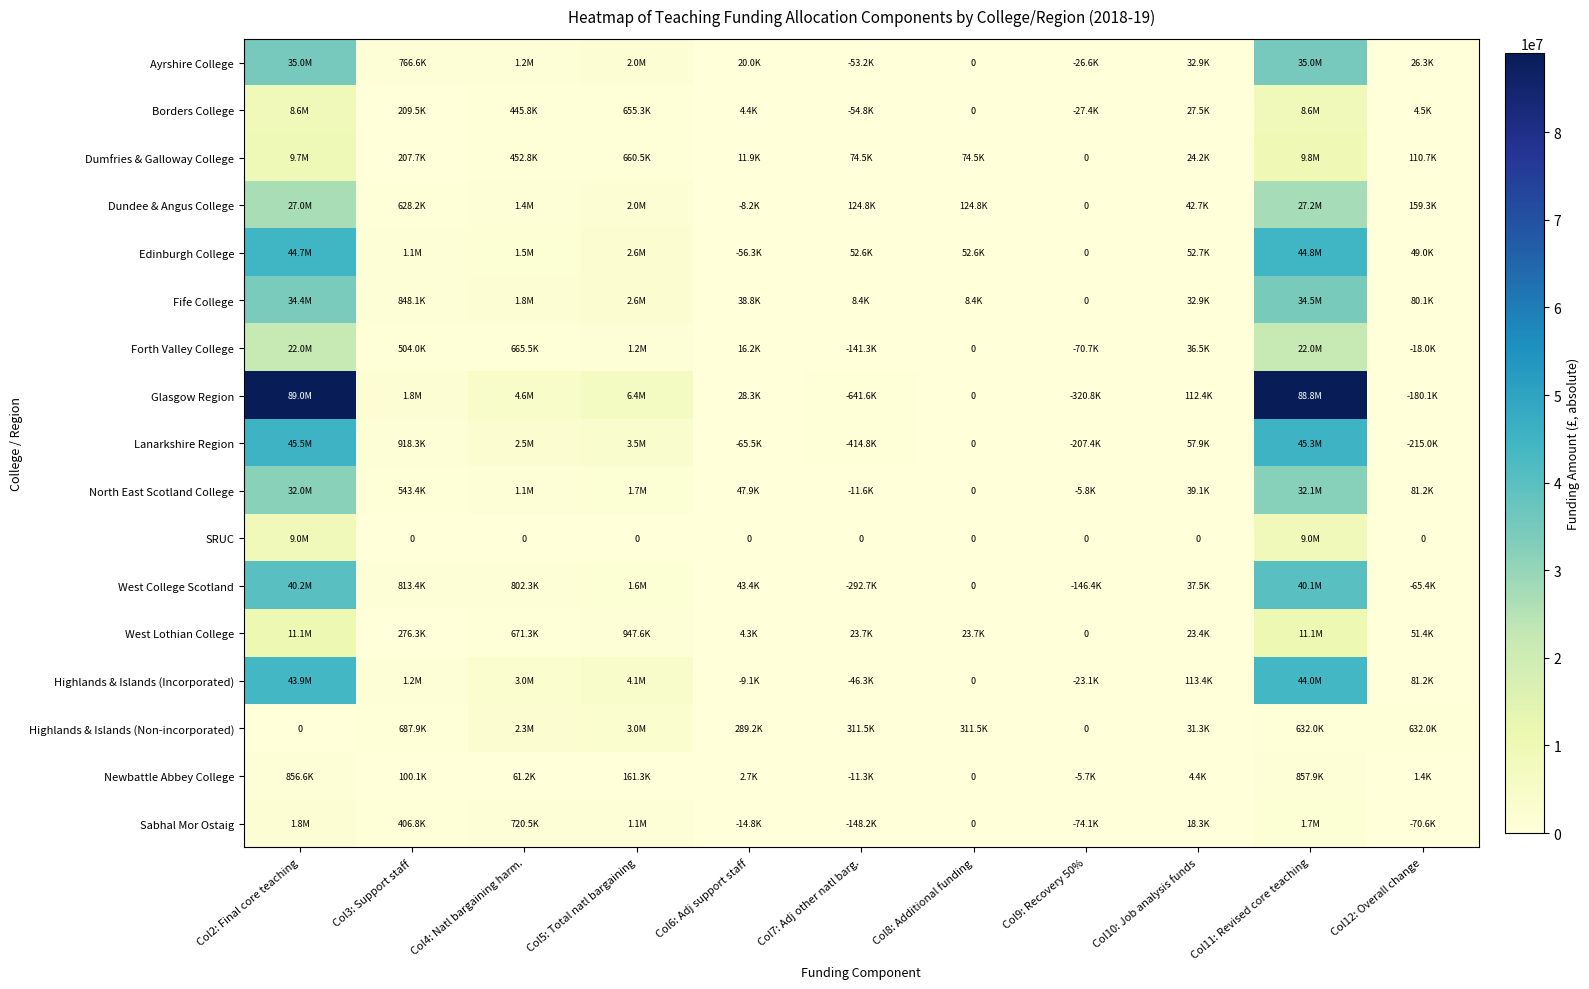

At how many categories does at least one series exceed 67854600?

2